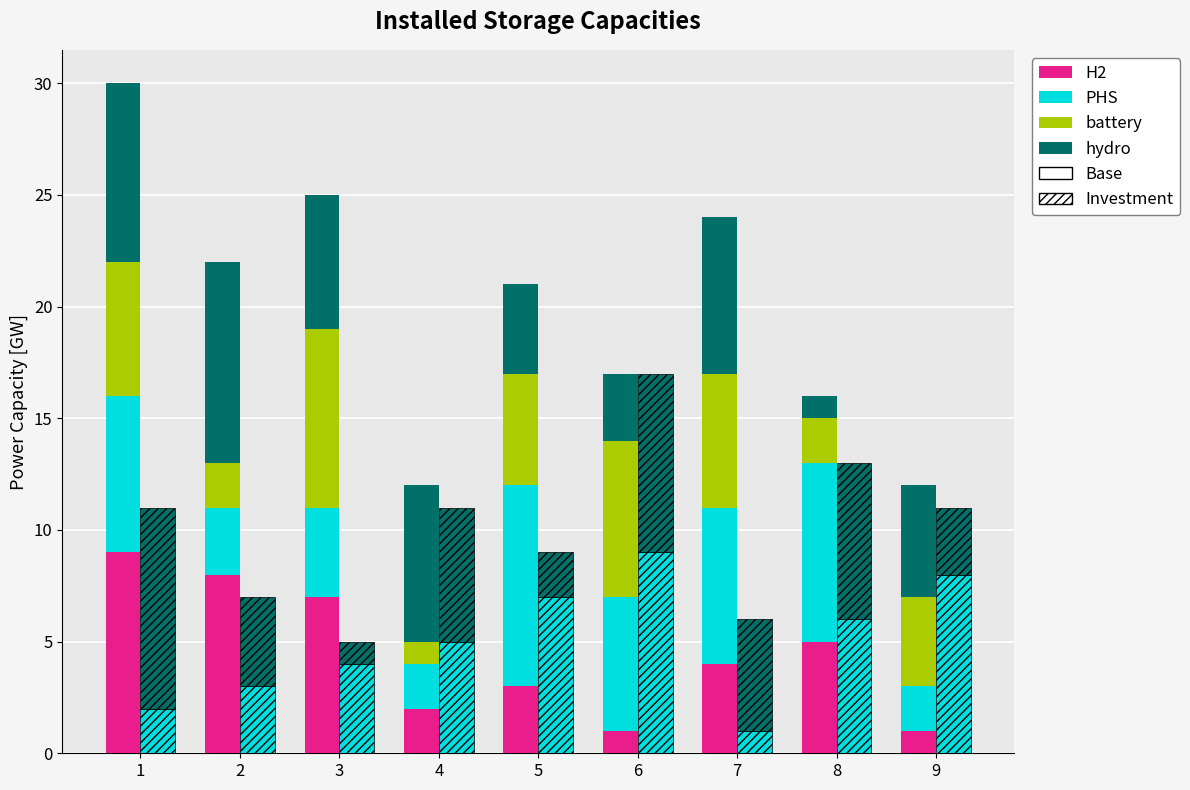

The H2 series shows 8 at 2. True or false?

True